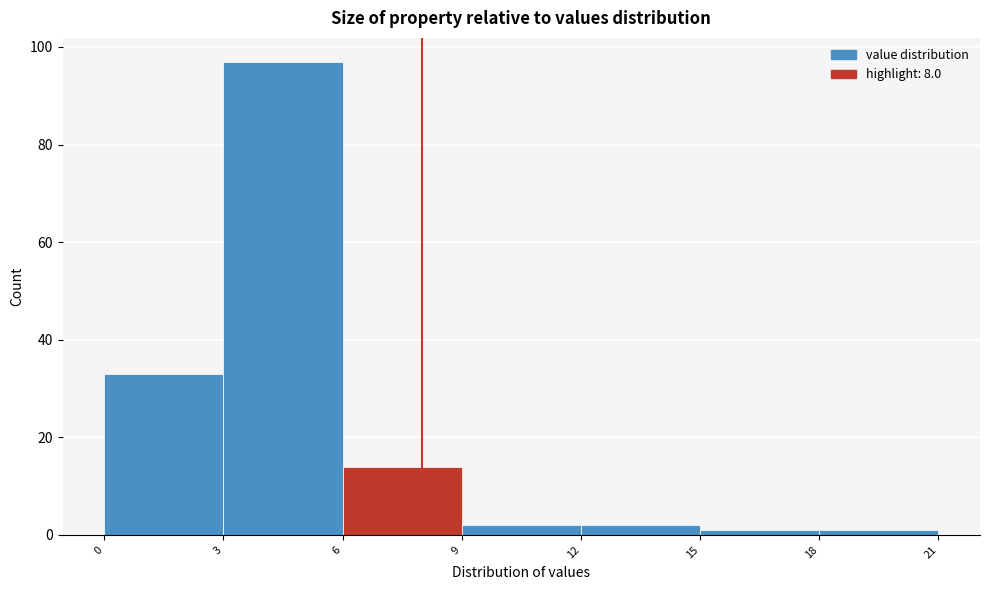

Reading left to right, list every bar in this chart as the range it spans on the x-axis followed by its height. The values are not printed on the chart, so give them approximately, as read against the axis.

0 to 3: 34
3 to 6: 98
6 to 9: 14
9 to 12: 2
12 to 15: 2
15 to 18: under 2
18 to 21: under 2